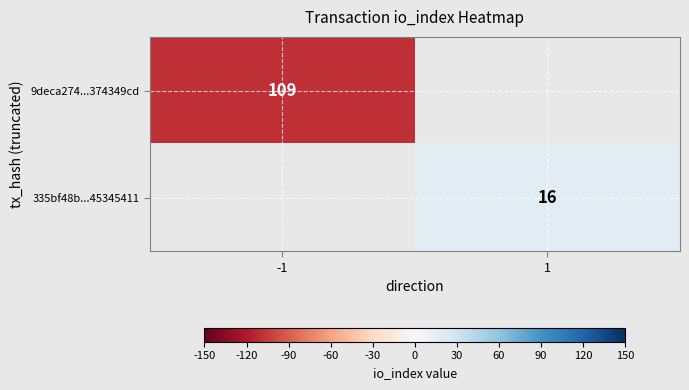

Which category has the highest value across all series?

1